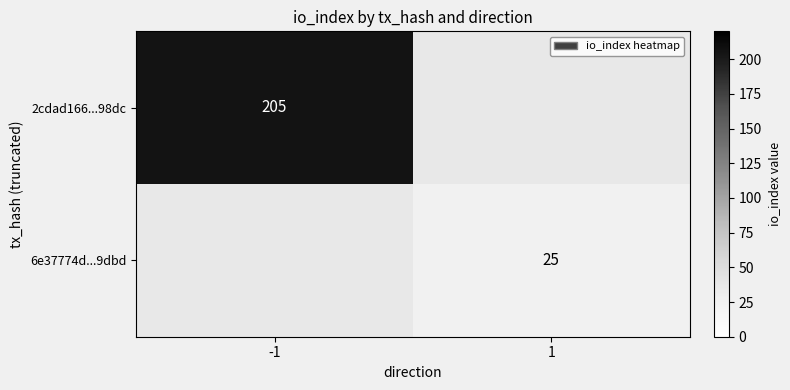

At how many categories does at least one series exceed 163?

1